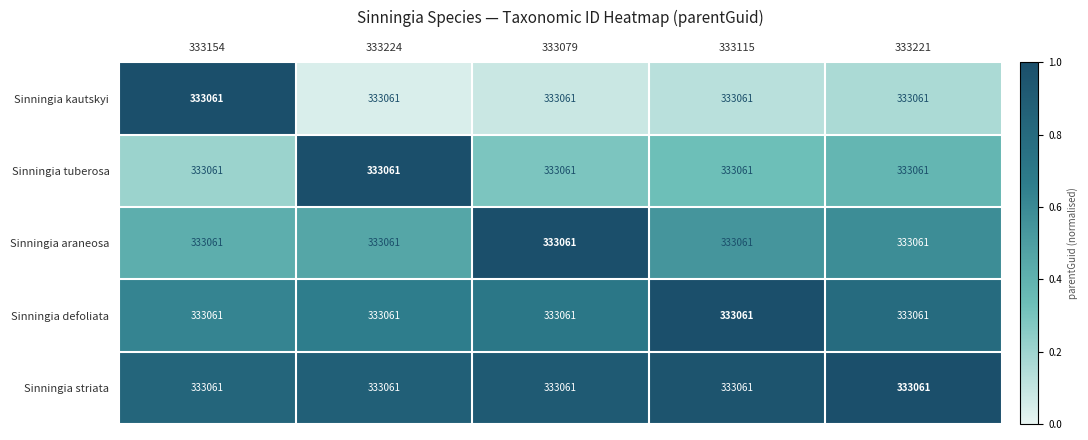

How many series are shown in this chart?

5